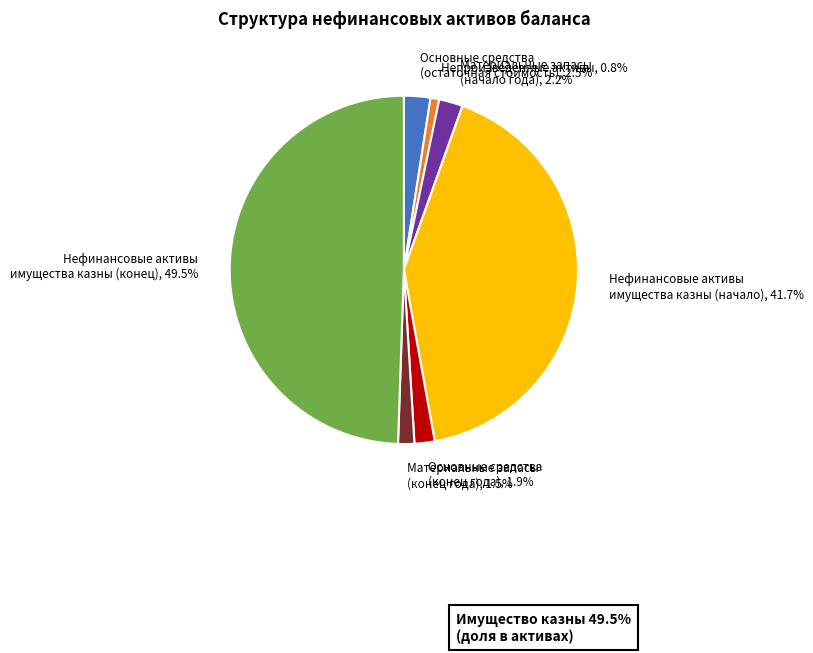

Which has a higher value, Основные средства (остаточная стоимость) or Основные средства (конец года)?

Основные средства (остаточная стоимость)